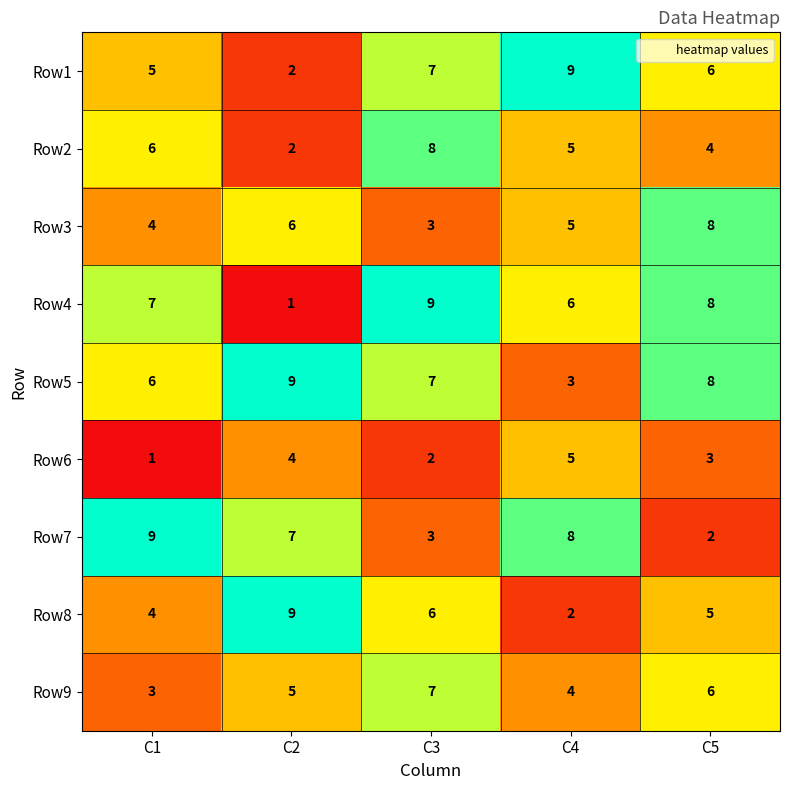

Which series has the widest spread of values?

Row4